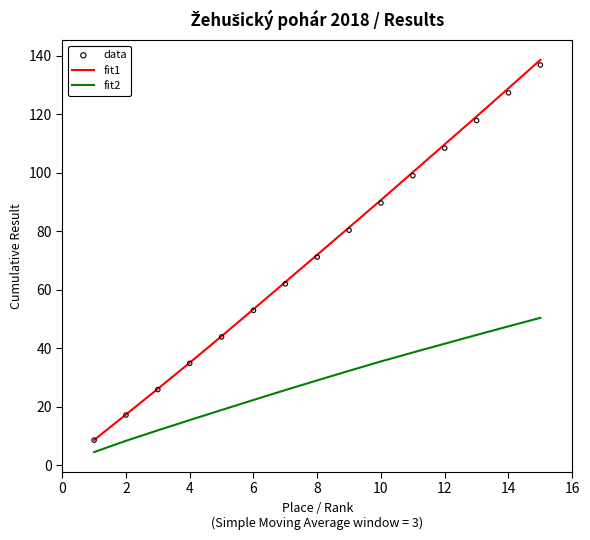

Which series reaches the minimum Y coordinate?

fit2